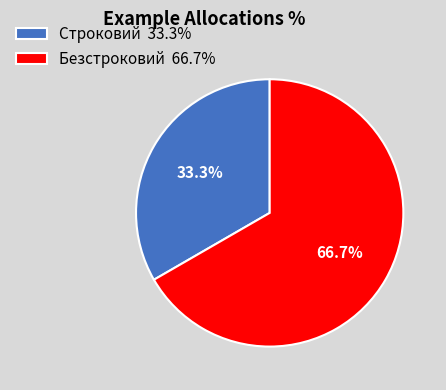

Is it true that Безстроковий is 75% of the pie?

False